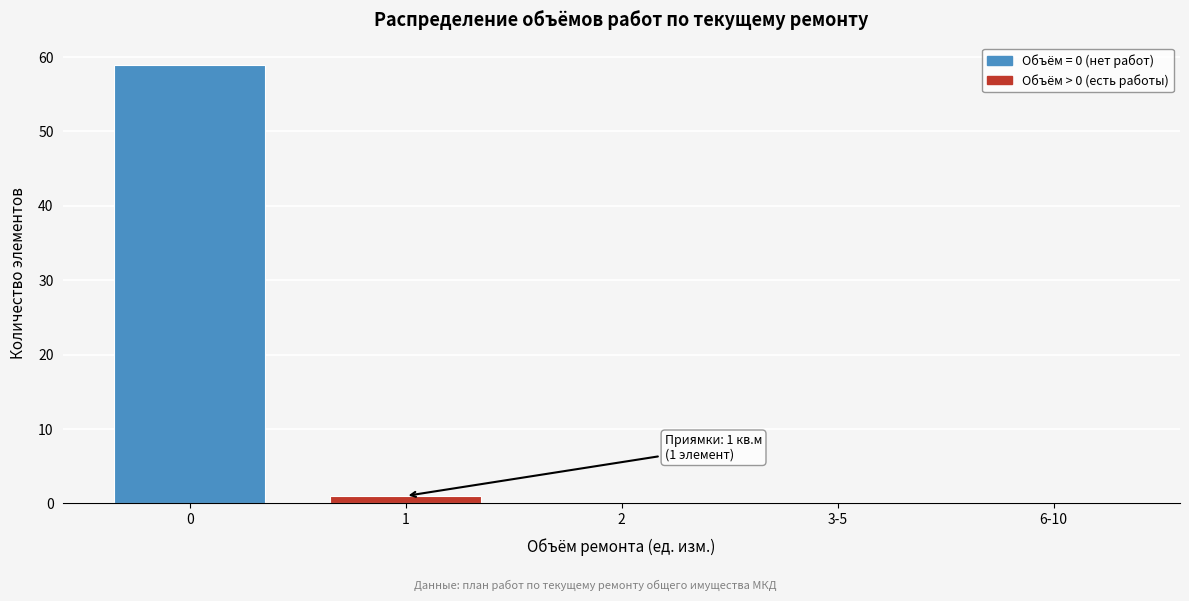

Reading left to right, extract all data points from this chart.

0=59	1=1	2=0	3-5=0	6-10=0